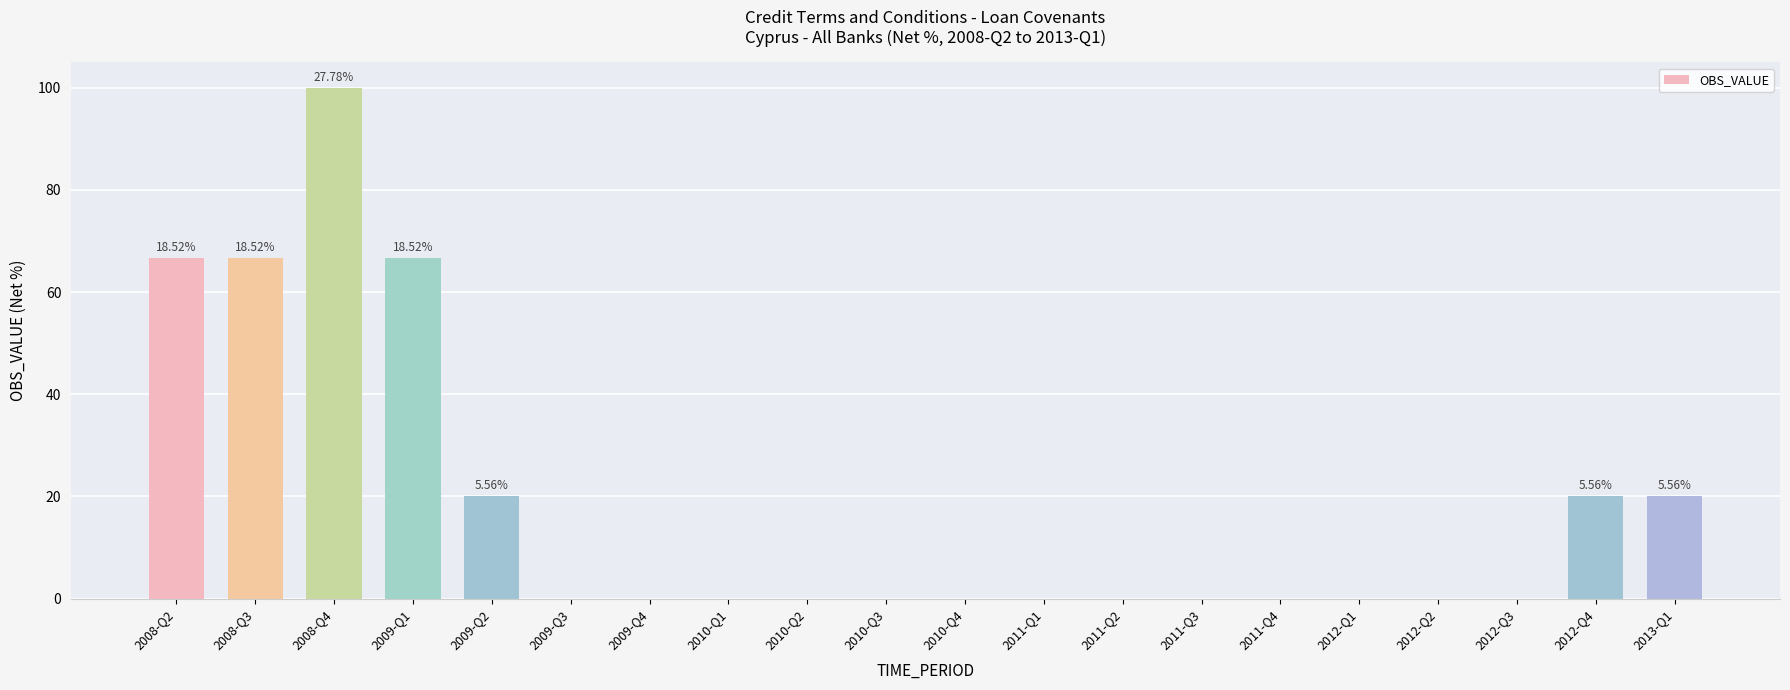

What is the sum of all values?

360.0